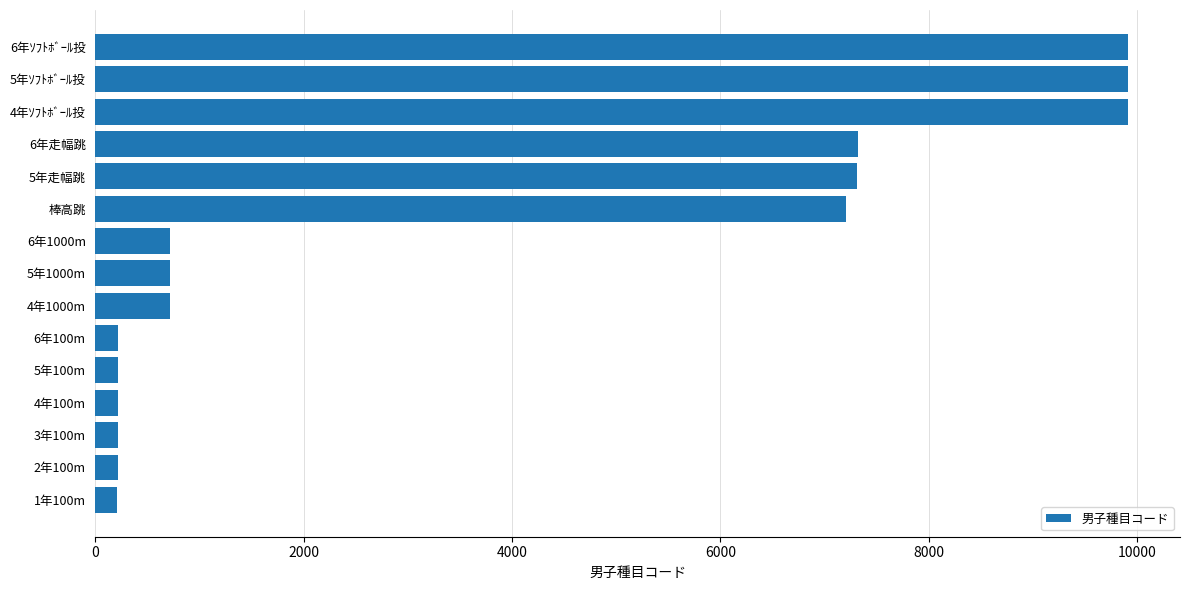

What is the smallest value displayed?

211